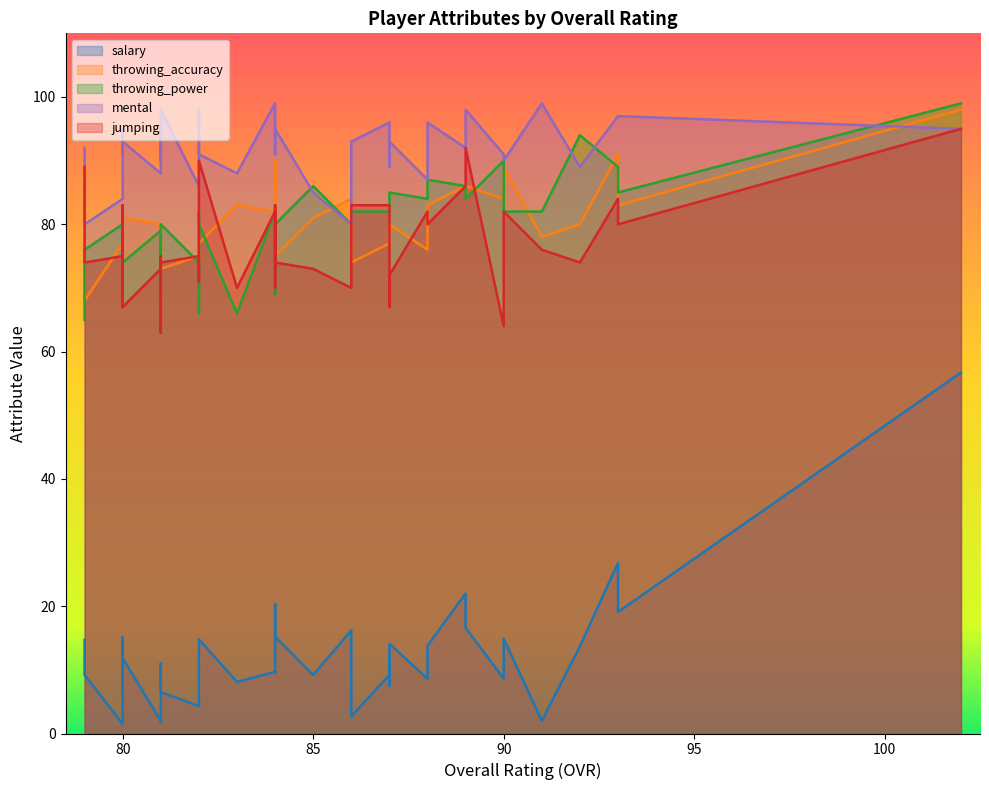

How many interior local valleys does the mental series have?

14